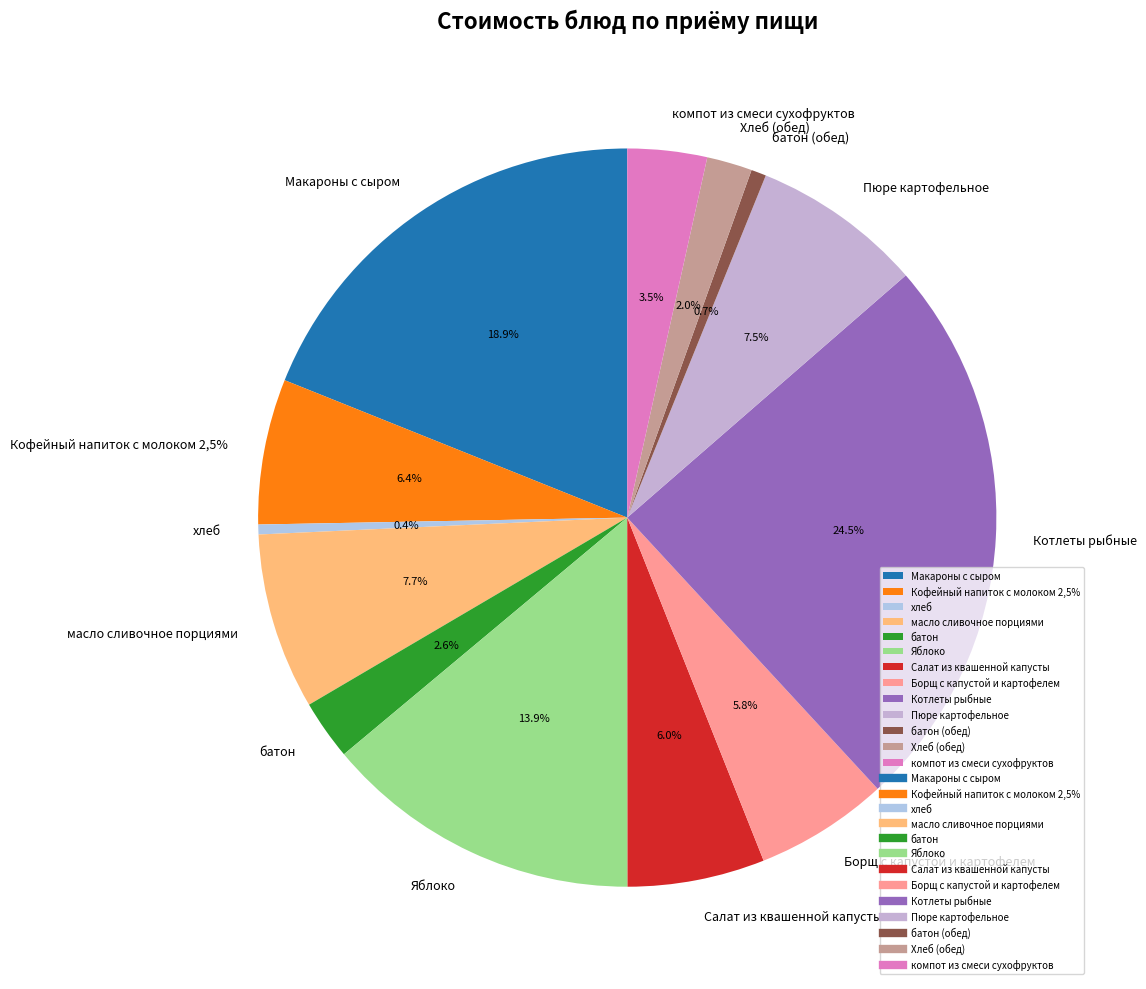

How many segments does this pie chart have?

13